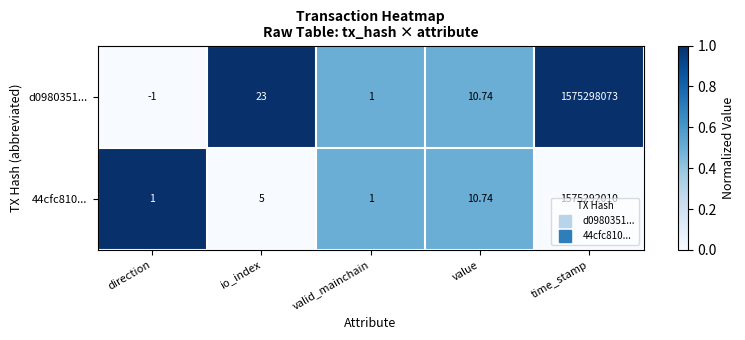

At which category does the chart reach its minimum across all series?

direction